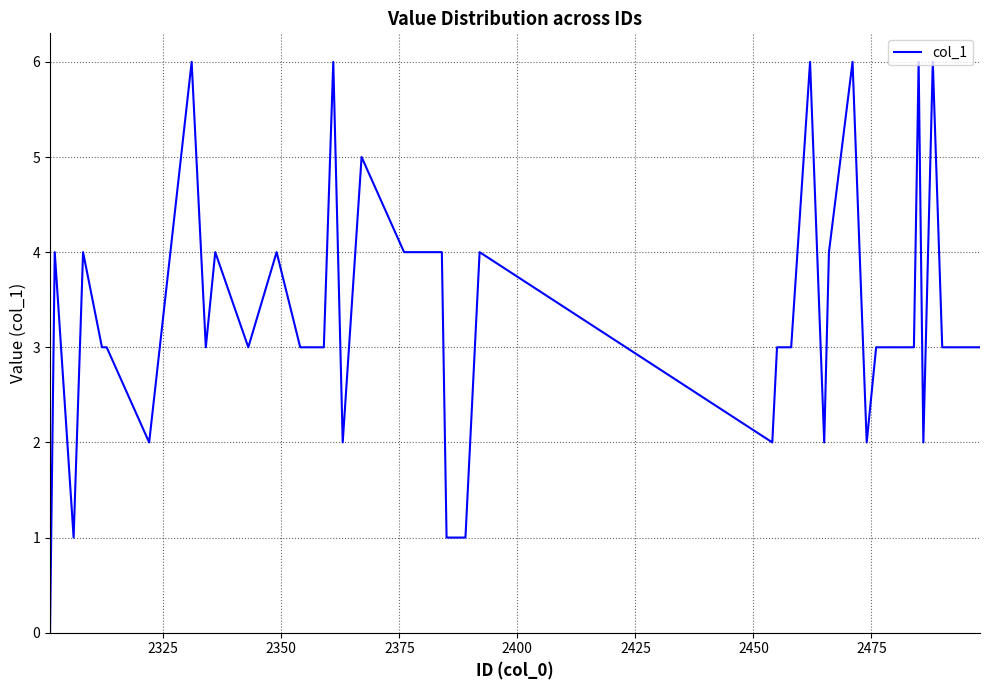

What is the difference between the maximum and minimum values?

6